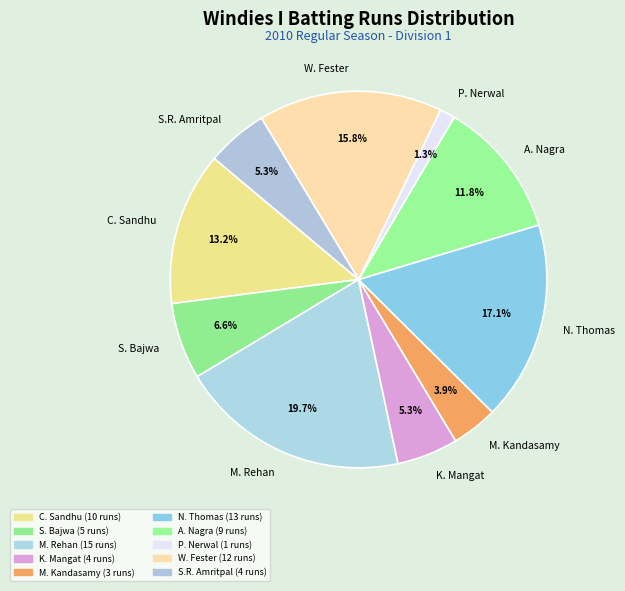

Is K. Mangat the majority of the pie?

No